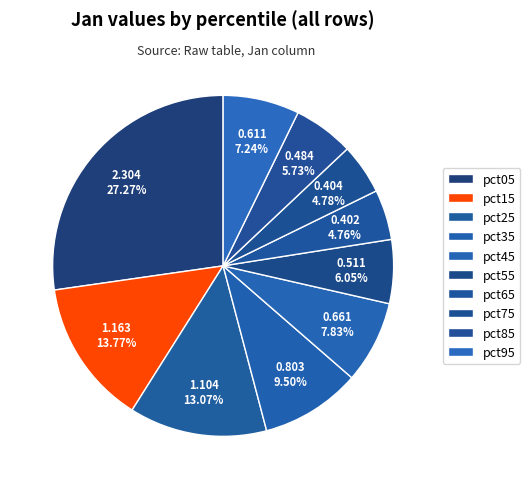

Count the number of slices in the pie.

10